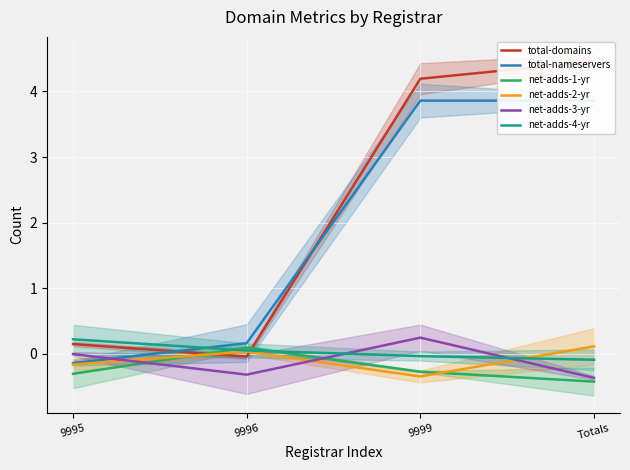

How many interior local peaks does the net-adds-3-yr series have?

1